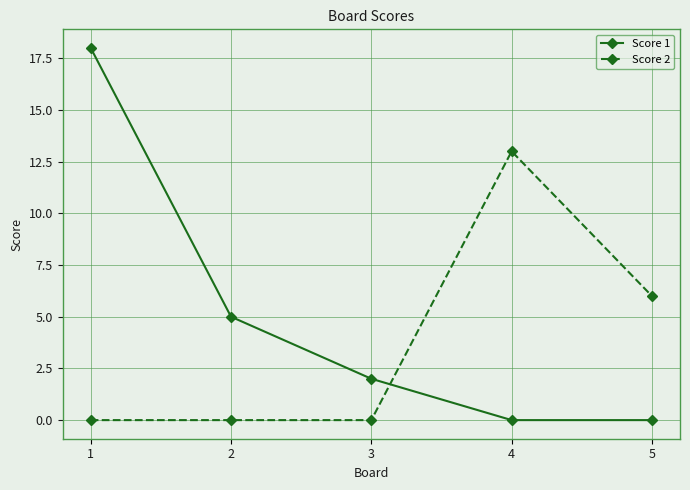

Rank the series by their average value, from highest to lowest.

Score 1, Score 2